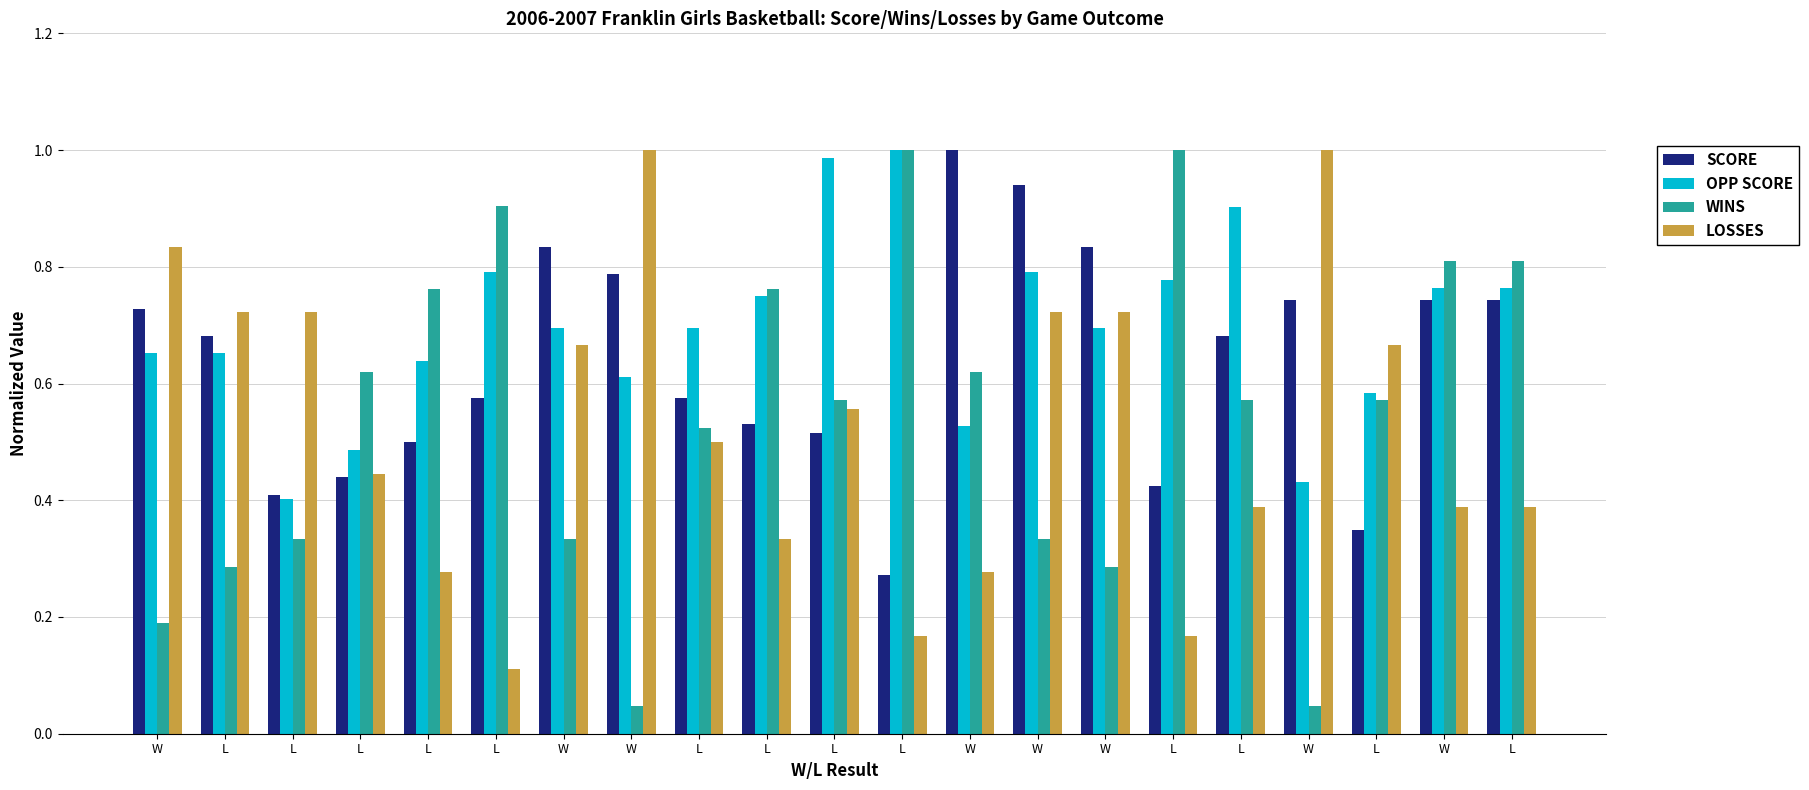

Is it true that LOSSES equals 0.4 at L?

True